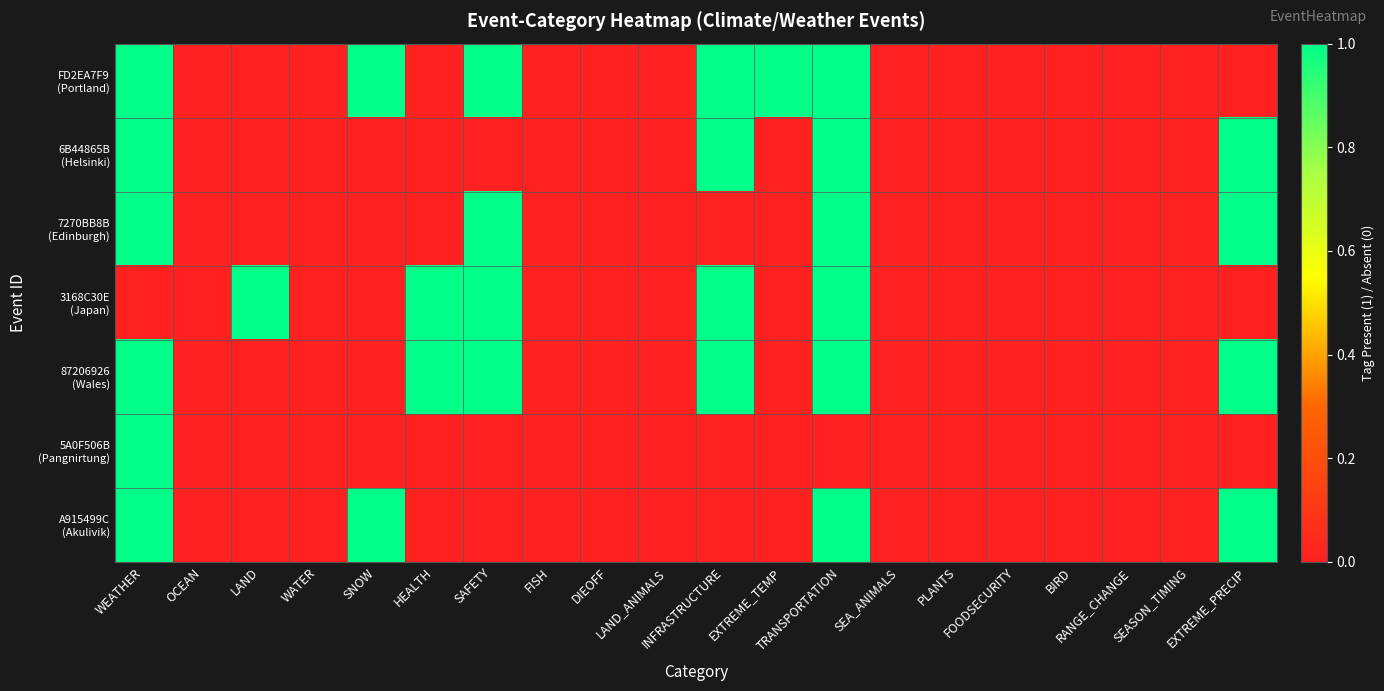

At FISH, list the series in order from smallest to largest.

FD2EA7F9 (Portland), 6B44865B (Helsinki), 7270BB8B (Edinburgh), 3168C30E (Japan), 87206926 (Wales), 5A0F506B (Pangnirtung), A915499C (Akulivik)